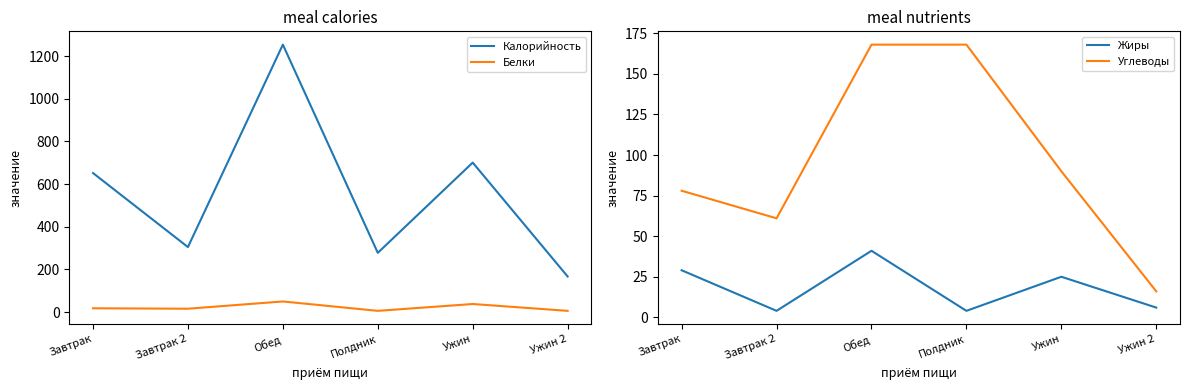

How many values in the Белки series are below 18?

3